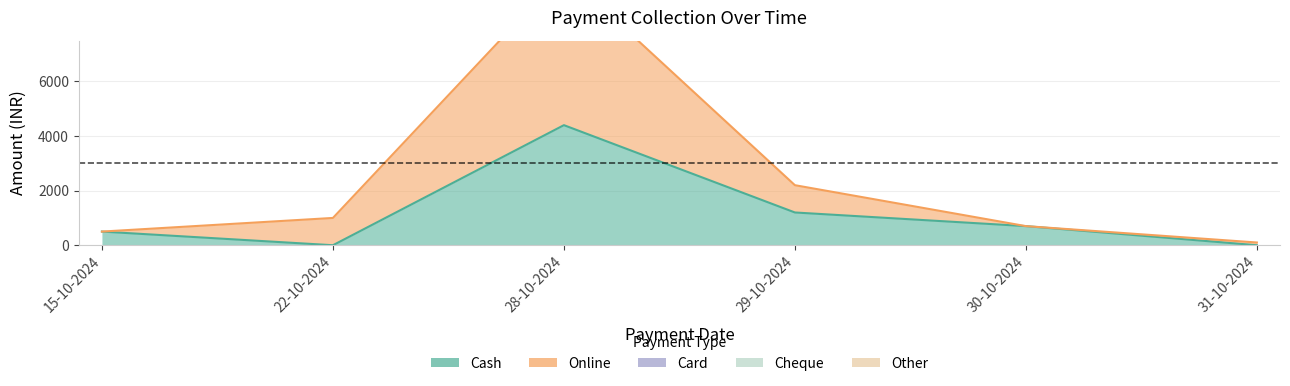

What are all the series names shown in the legend?

Cash, Online, Card, Cheque, Other